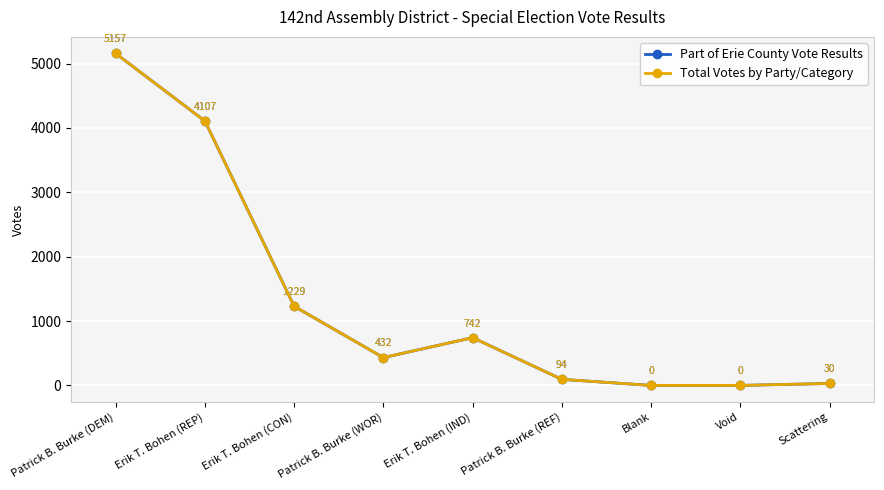

Is this an area chart (filled region under the line)?

No